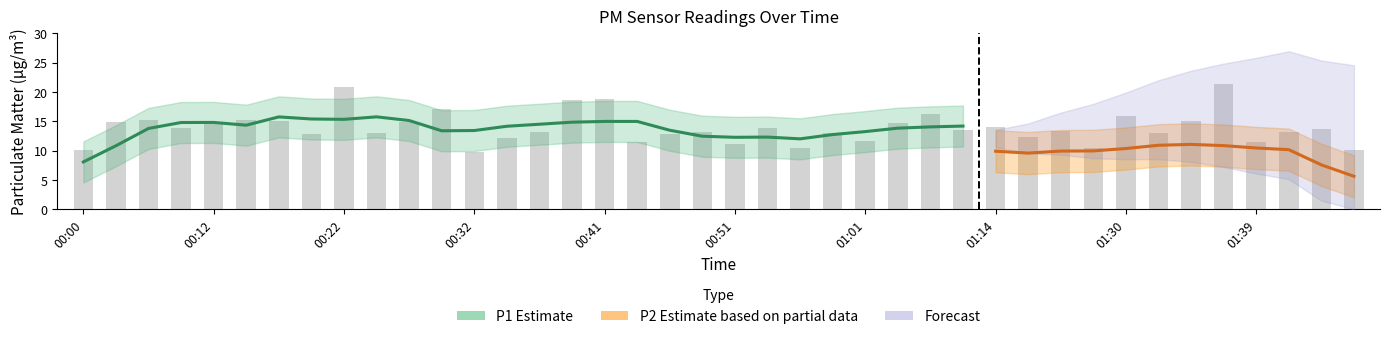

At which category does the chart reach its peak across all series?

01:37